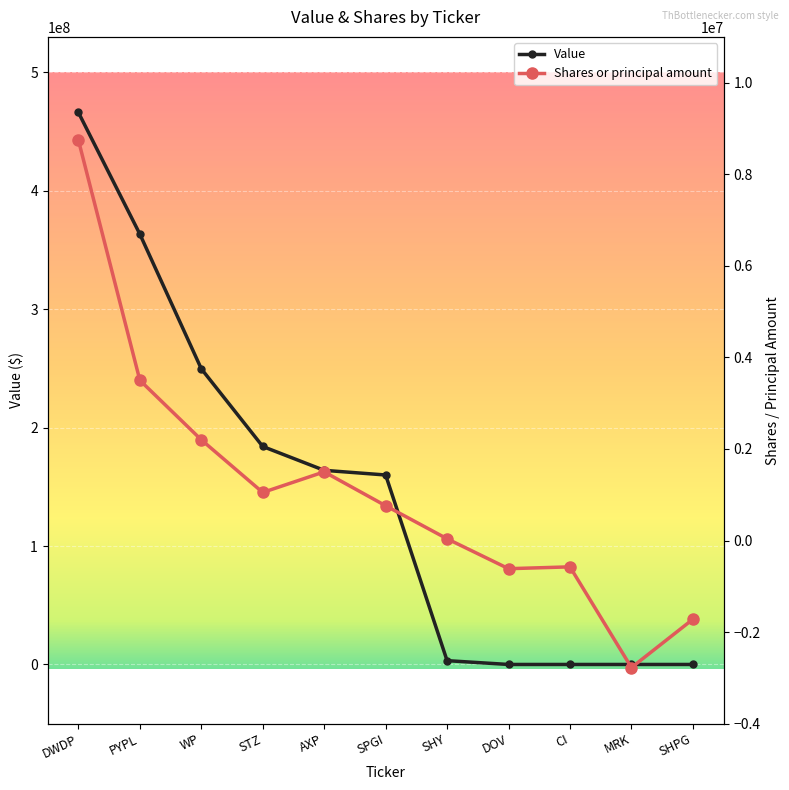

At which label does Value first exceed 160018000?

DWDP